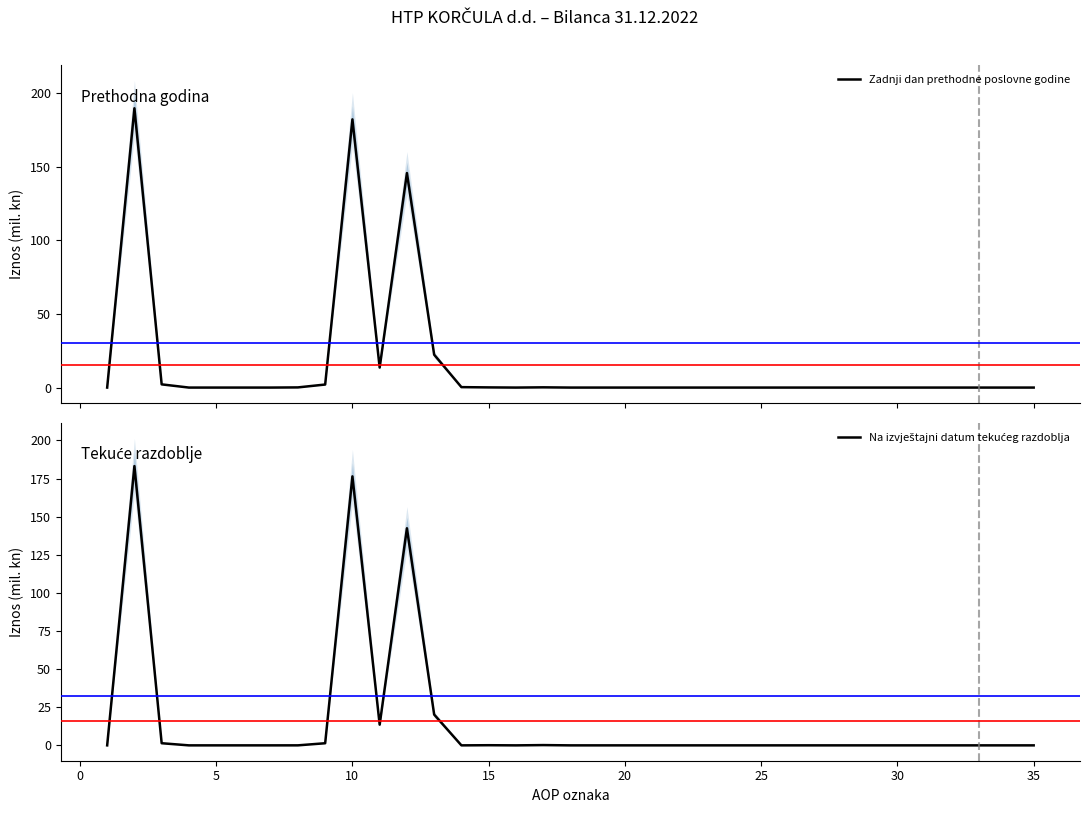

What is the highest value of the Zadnji dan prethodne poslovne godine series?

189.6